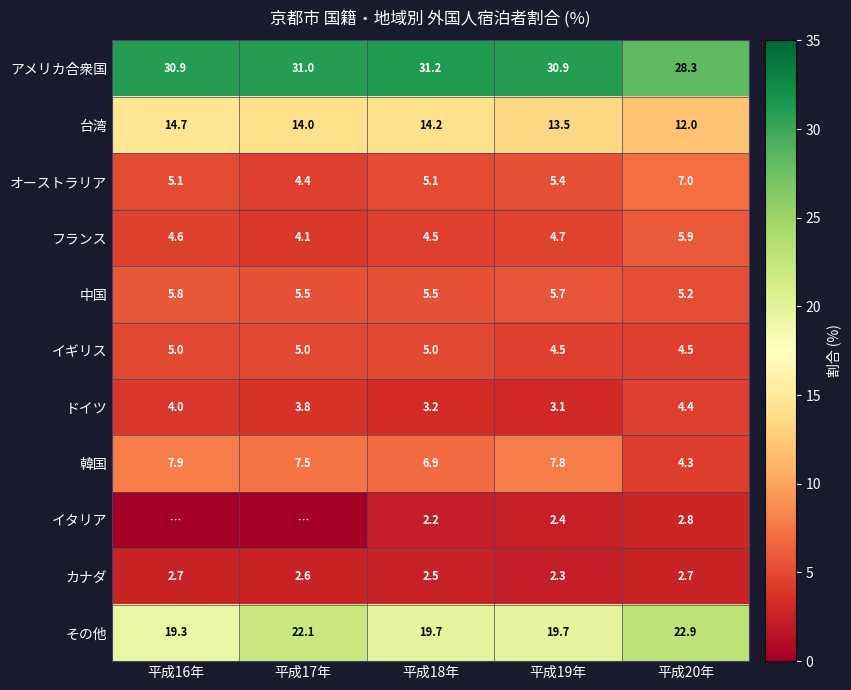

Which category has the lowest value in the ドイツ series?

平成19年